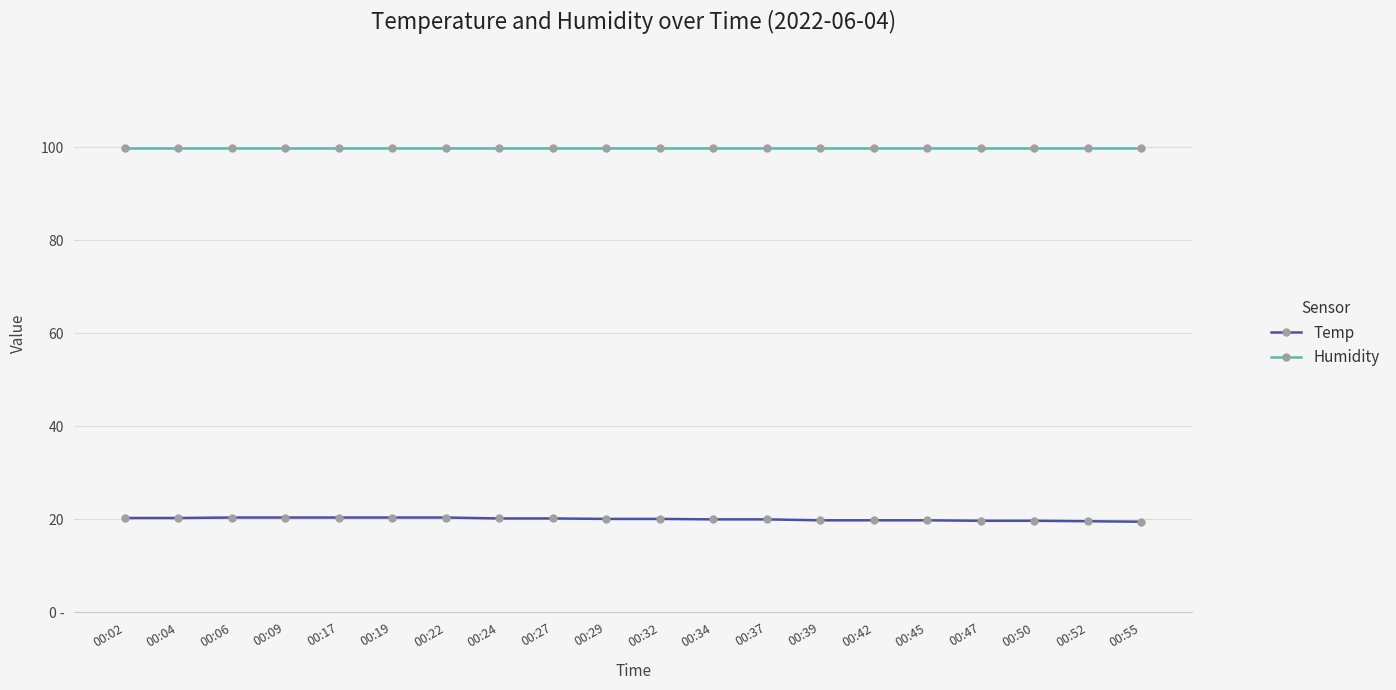

What is the minimum value for Temp?

19.5